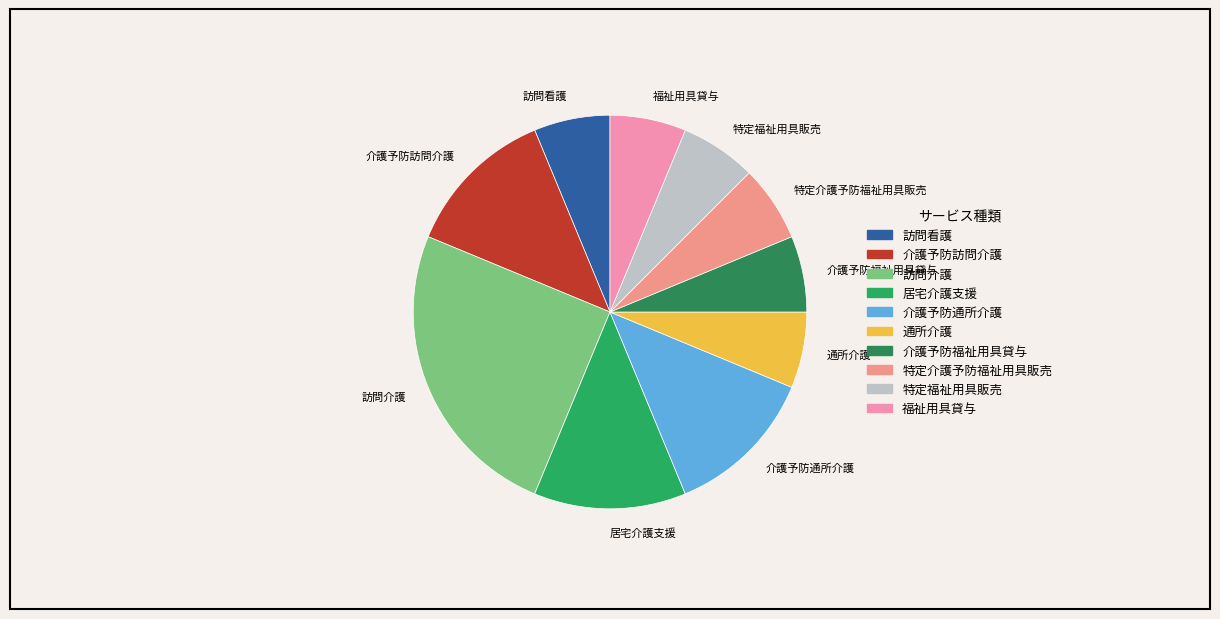

Does 訪問看護 represent more than half of the total?

No